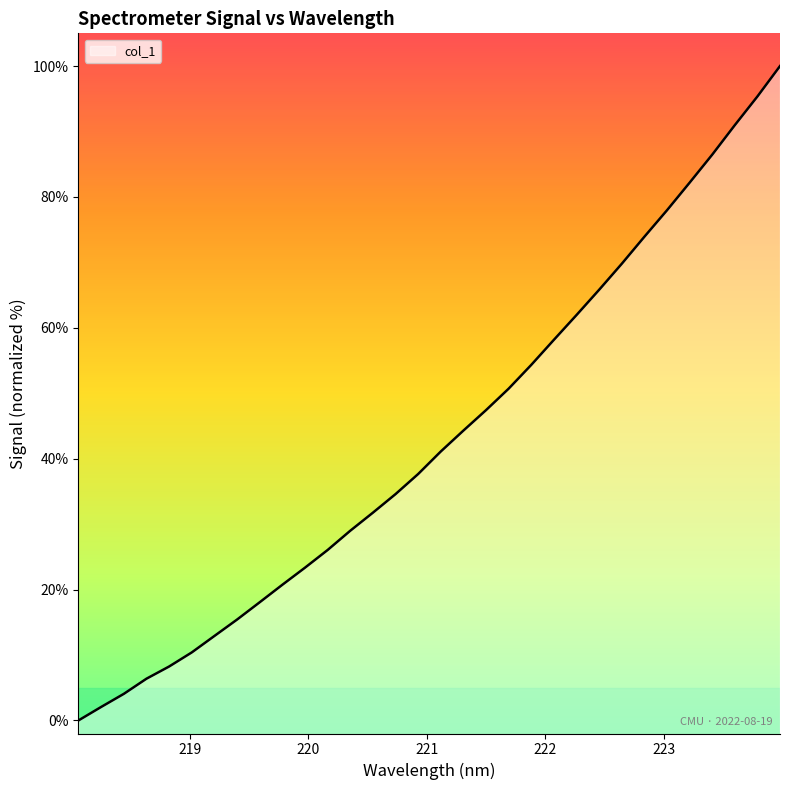

Rank the categories by value from lowest to highest.

218.0596, 218.2508, 218.442, 218.6332, 218.8244, 219.0156, 219.2067, 219.3979, 219.589, 219.7801, 219.9712, 220.1623, 220.3533, 220.5444, 220.7354, 220.9264, 221.1174, 221.3083, 221.4993, 221.6902, 221.8812, 222.0721, 222.263, 222.4538, 222.6447, 222.8355, 223.0264, 223.2172, 223.408, 223.5987, 223.7895, 223.9802